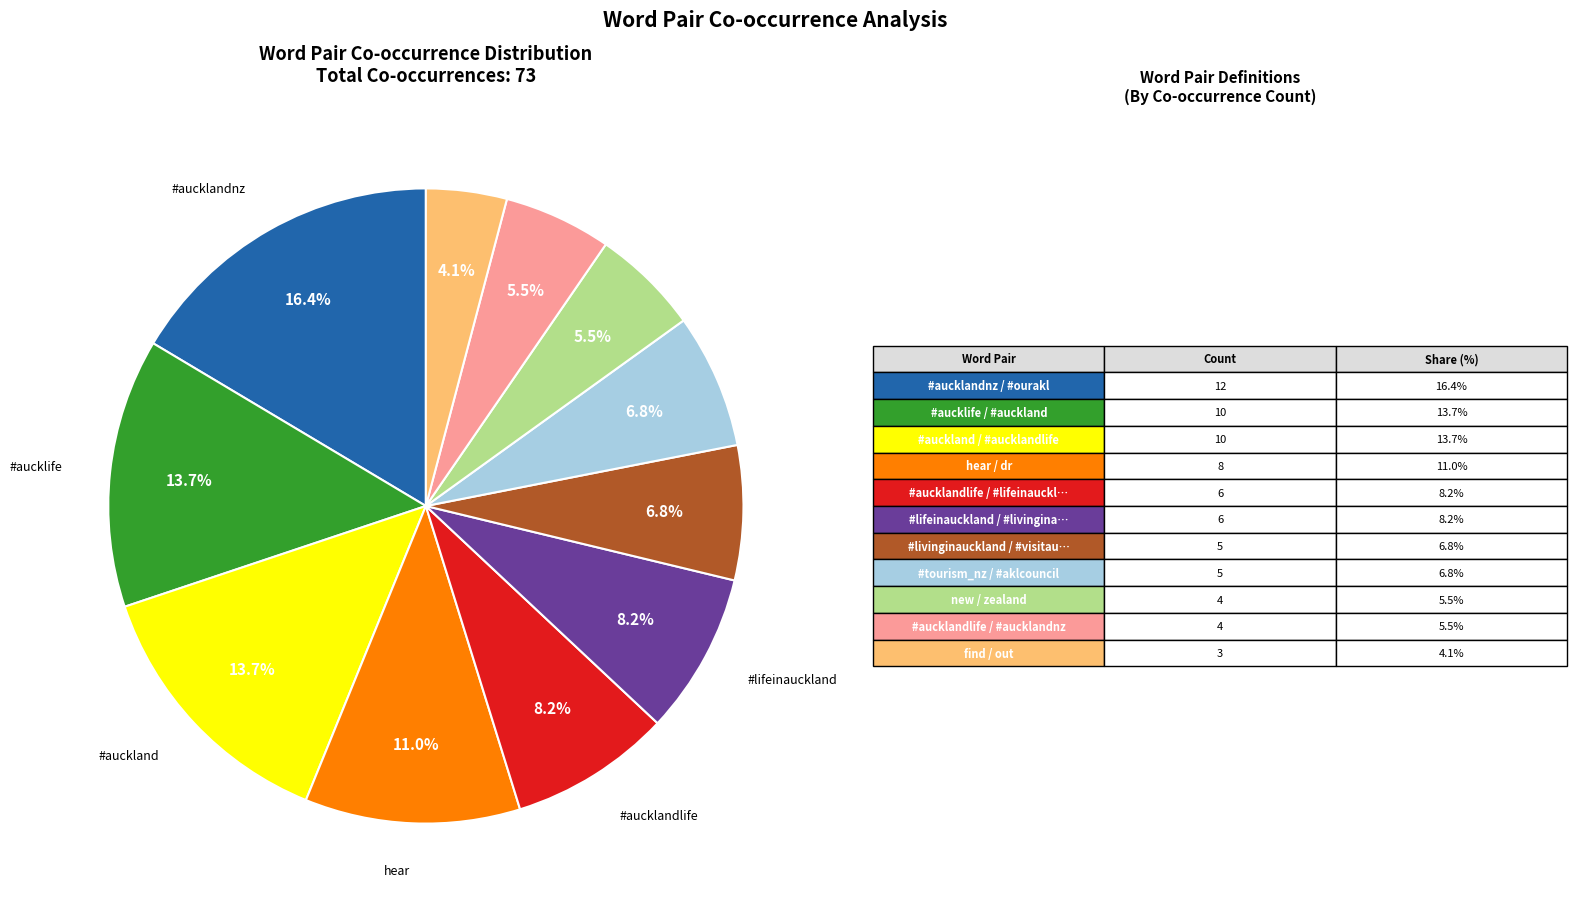

Is there a majority slice in this chart?

No